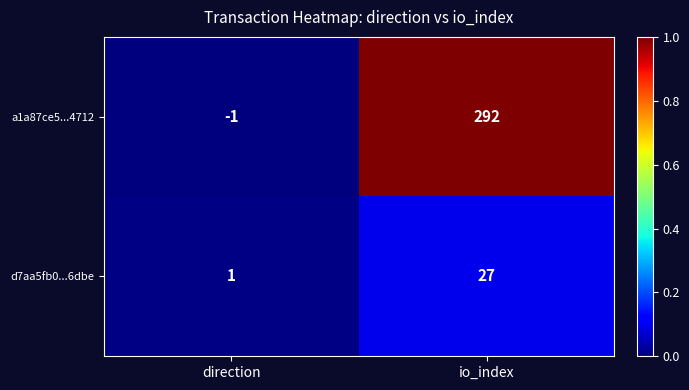

The value of d7aa5fb0...6dbe at io_index is 48. True or false?

False